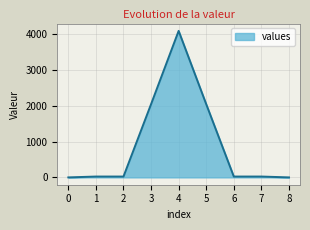

Read the value at 4, to the nearest 100.

4100